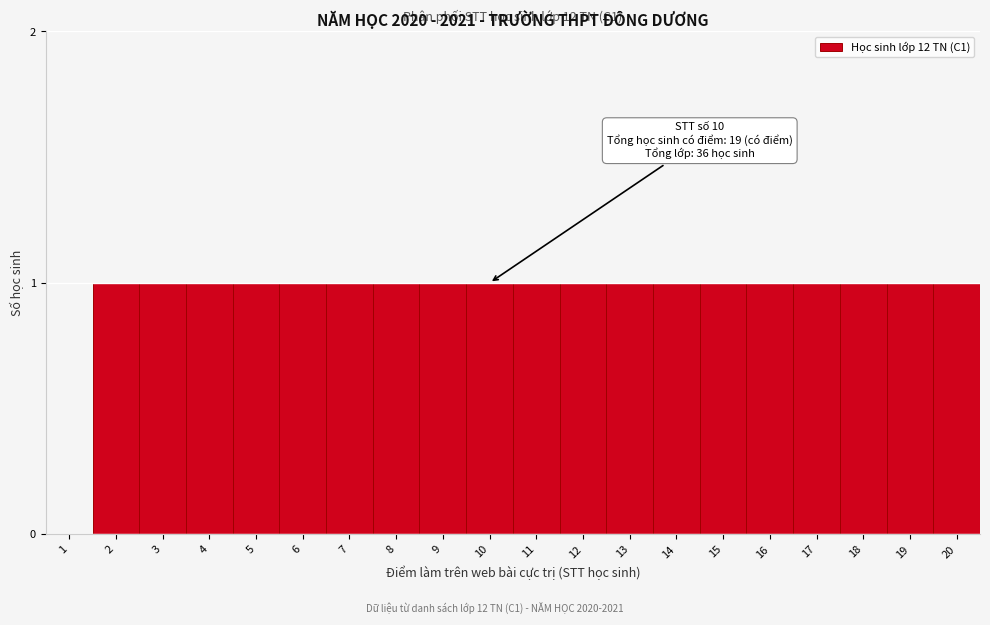

Reading left to right, extract all data points from this chart.

1=0	2=1	3=1	4=1	5=1	6=1	7=1	8=1	9=1	10=1	11=1	12=1	13=1	14=1	15=1	16=1	17=1	18=1	19=1	20=1